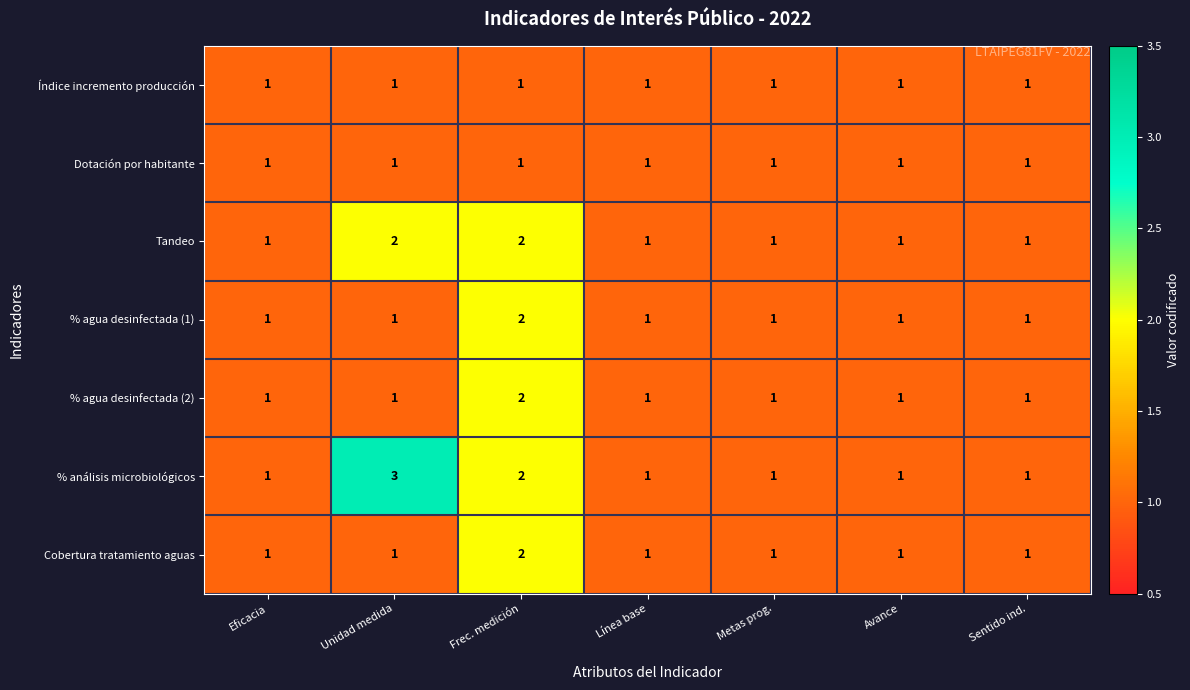

Which series has the largest total across all categories?

% análisis microbiológicos